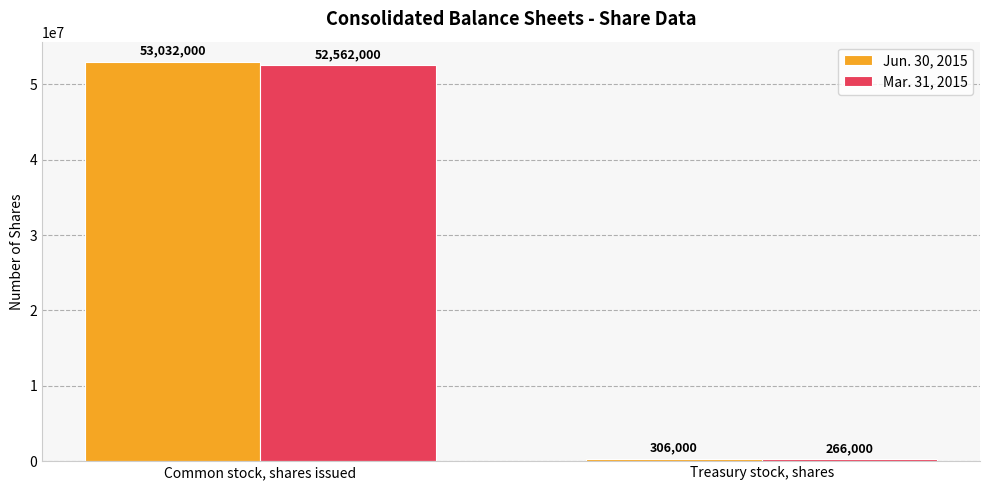

Which category has the highest value in the Jun. 30, 2015 series?

Common stock, shares issued